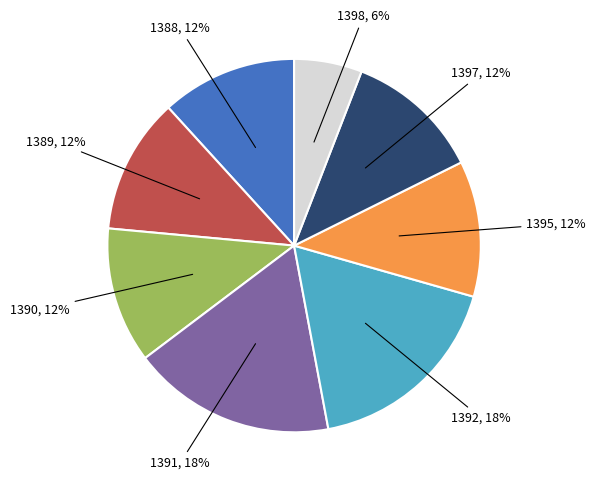

To the nearest percent, what is the average slice percentage?

12%